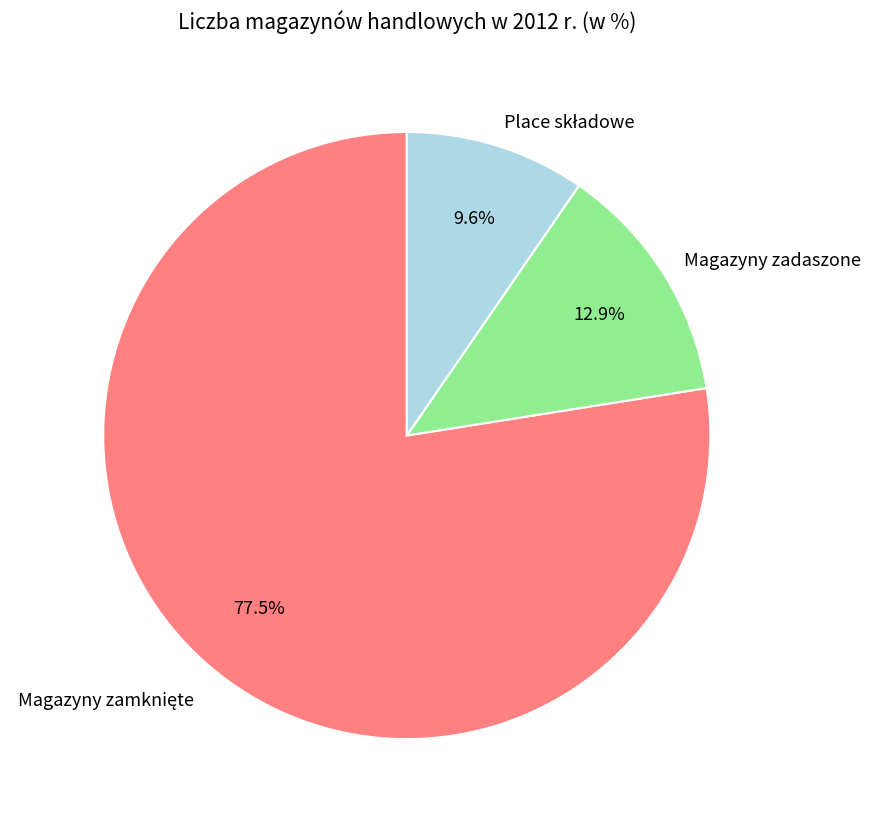

To the nearest percent, what percentage of the pie is Magazyny zadaszone?

13%